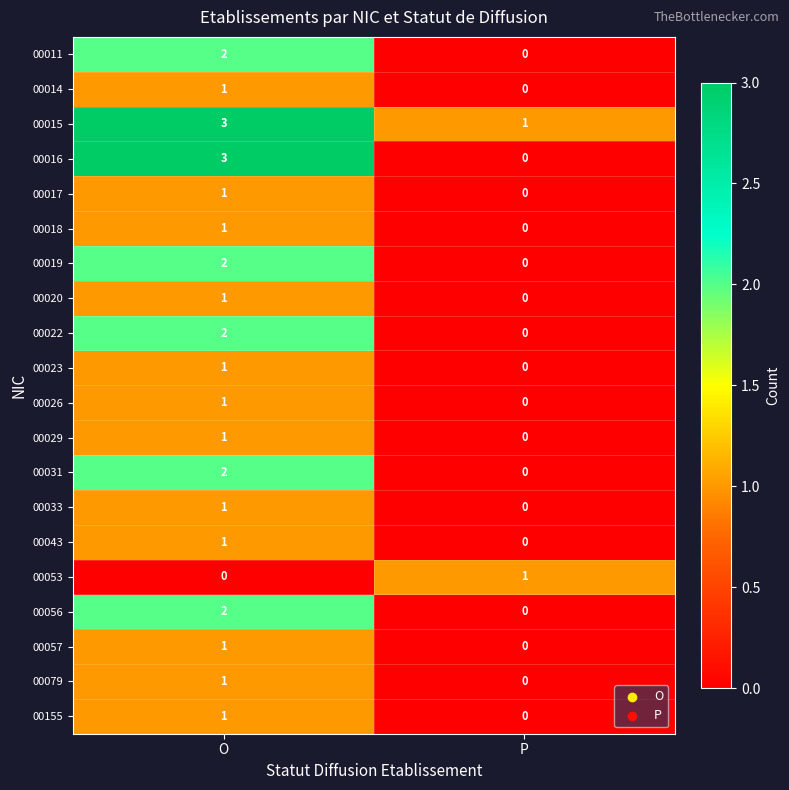

Is it true that 00031 equals 2 at O?

True